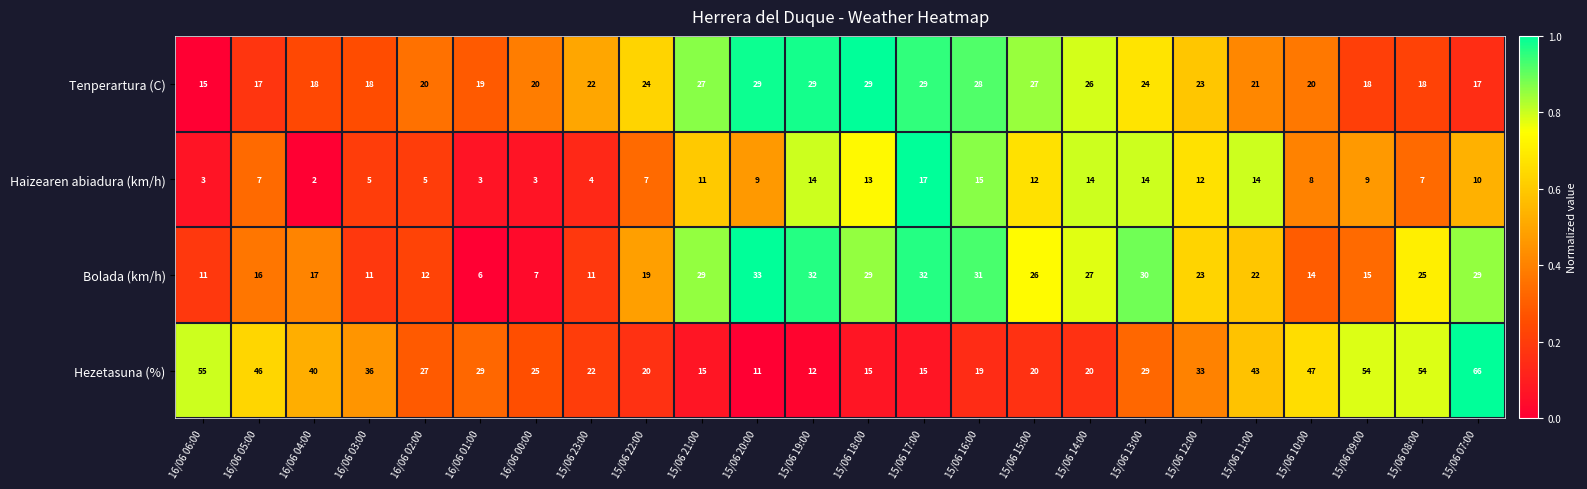

Is it true that Hezetasuna (%) equals 33 at 15/06 12:00?

True